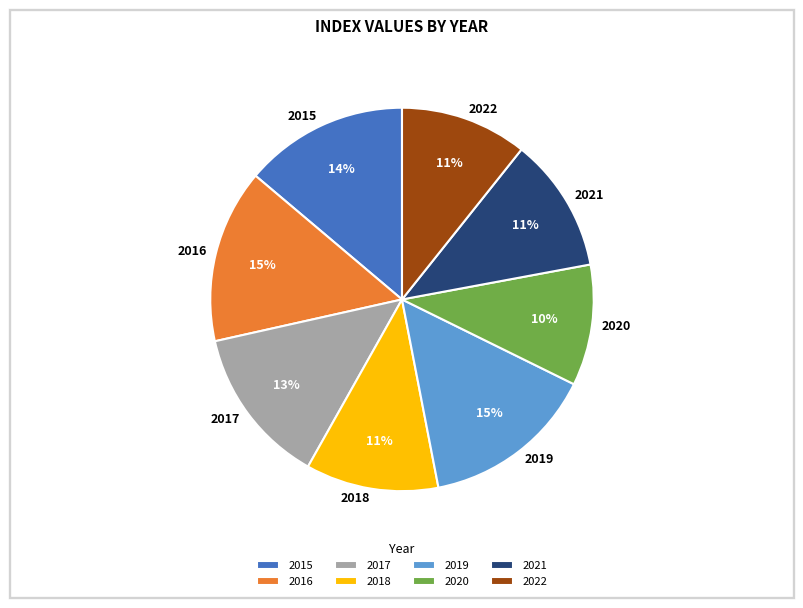

What percentage is the 2015 slice, to the nearest percent?

14%